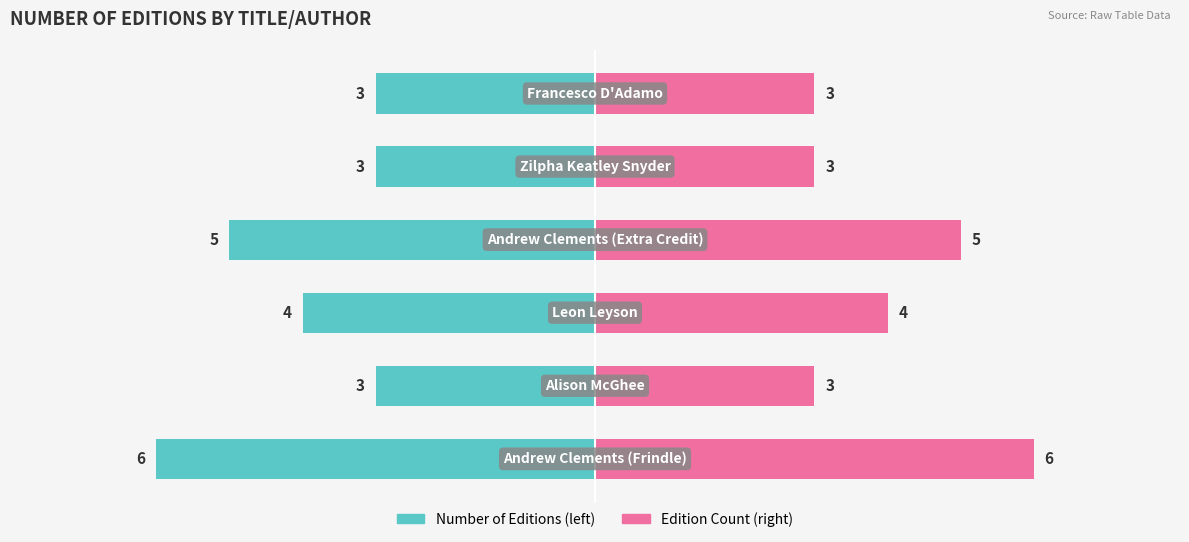

Is it true that Edition Count (right) equals 4 at 1?

False